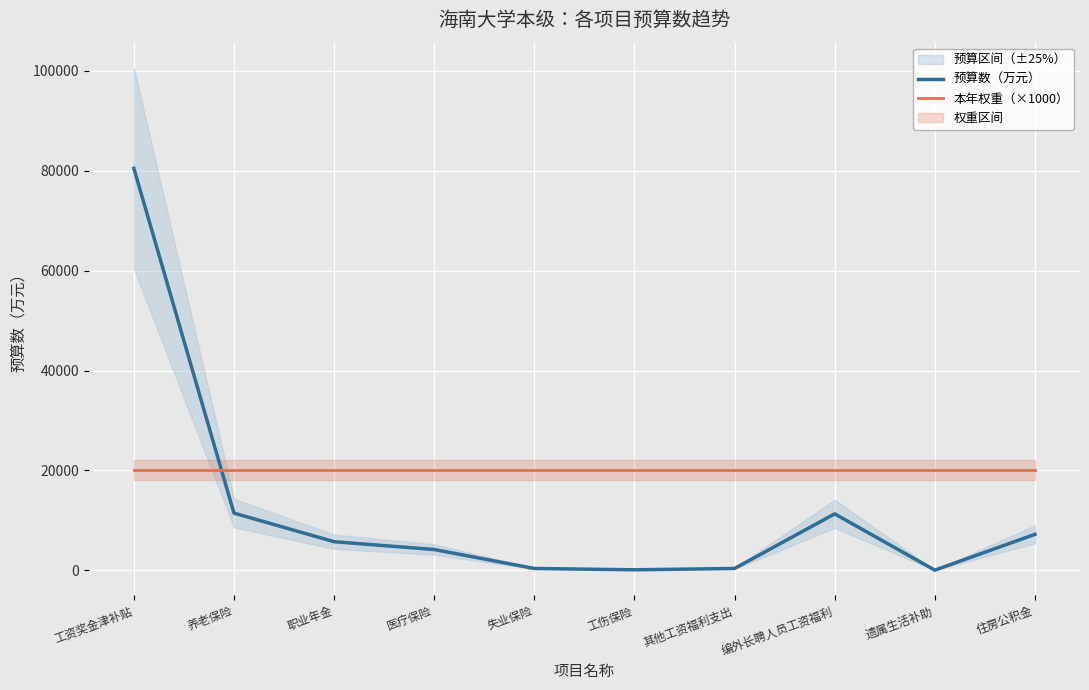

What is the value of the 预算数（万元） point at the 7th from the left?

369.3